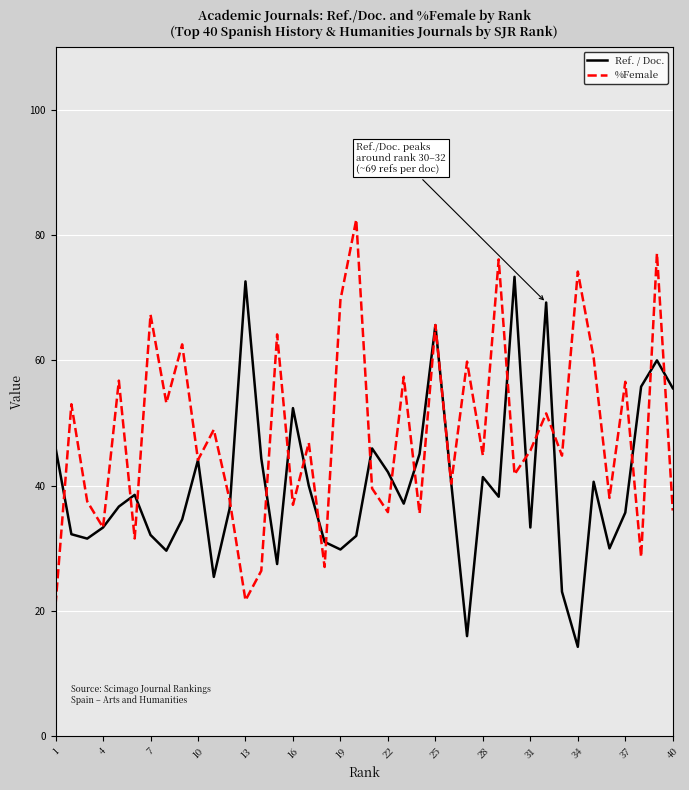

What is the minimum value for Ref. / Doc.?

14.3